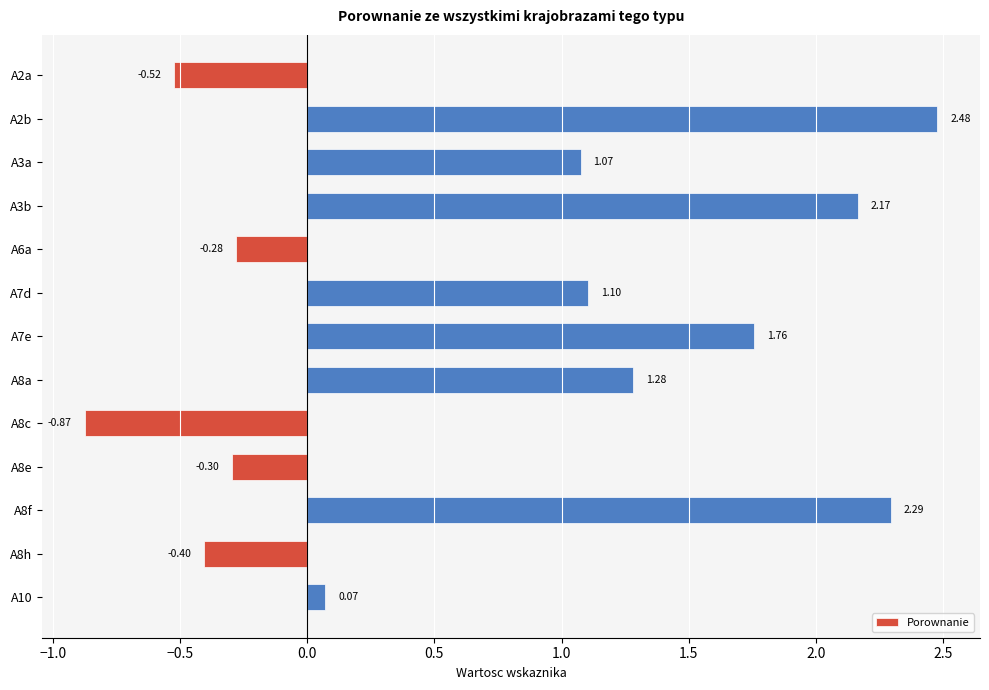

What is the change in value from A2b to A8c?

-3.4